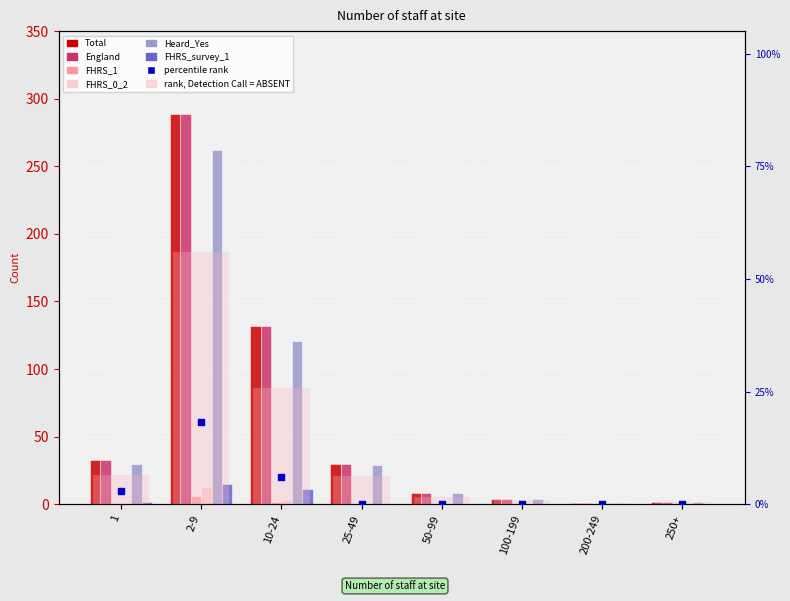

Is the value of England at 1 greater than the value of Total at 25-49?

Yes